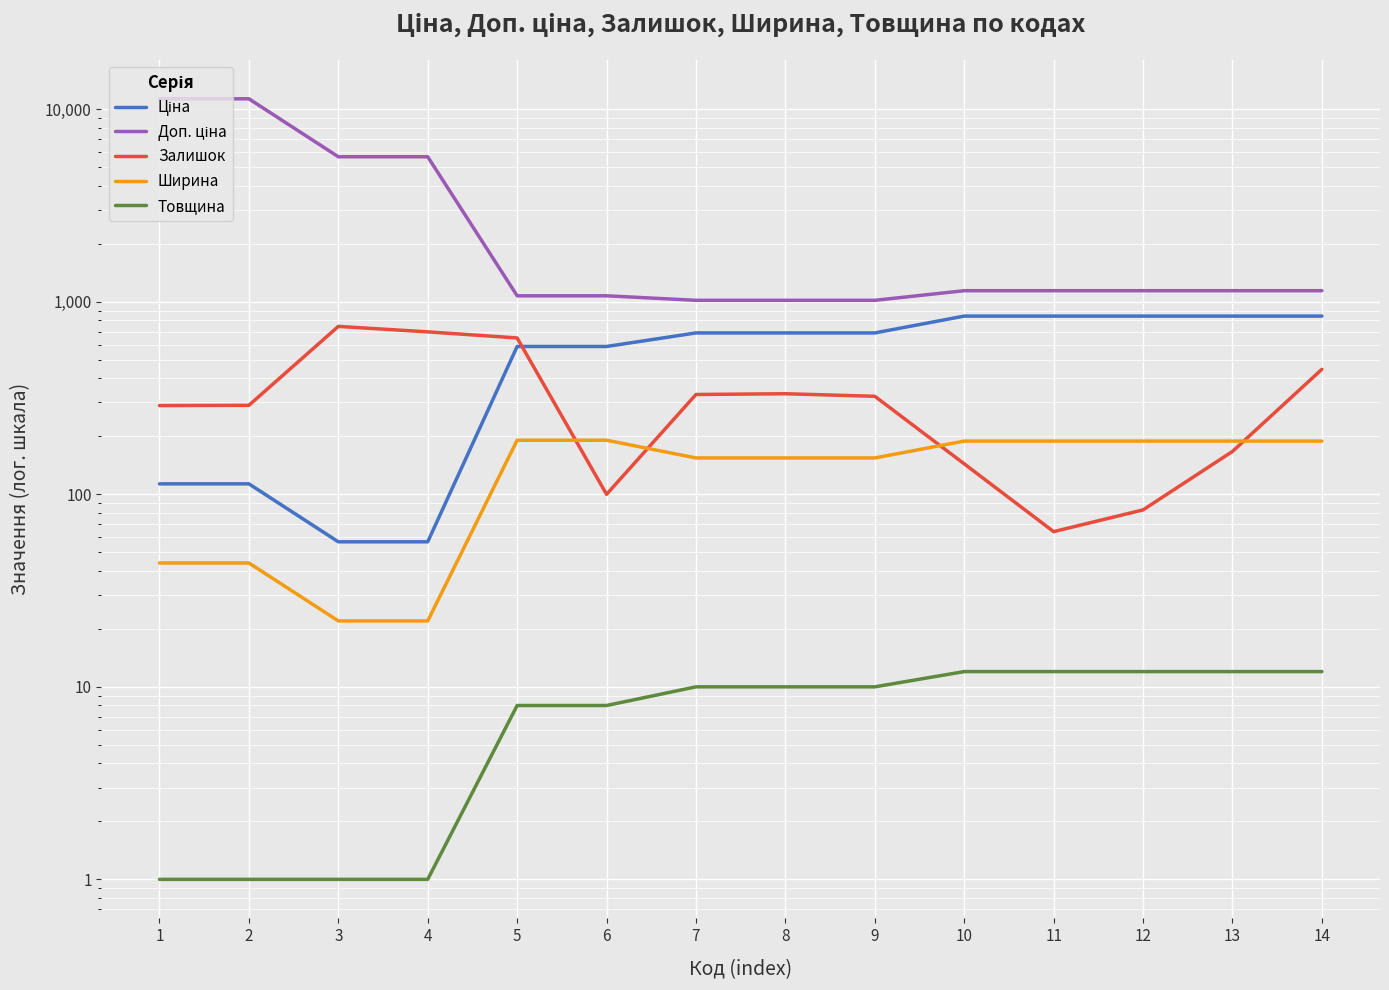

How many values in the Товщина series are below 10?

6